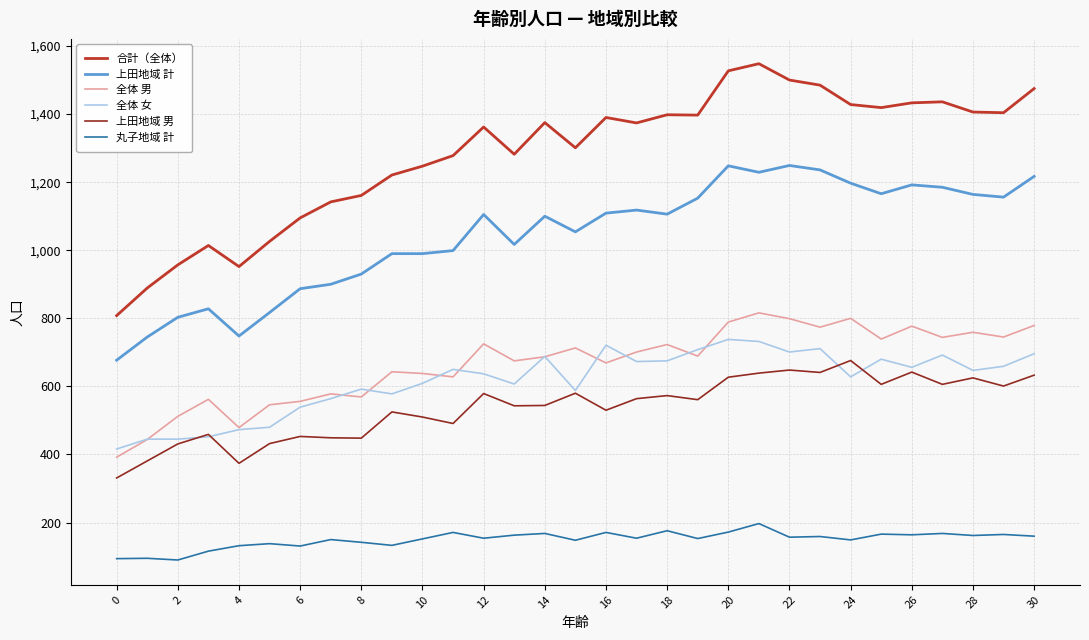

List the series in order of their peak value, highest first.

合計（全体）, 上田地域 計, 全体 男, 全体 女, 上田地域 男, 丸子地域 計